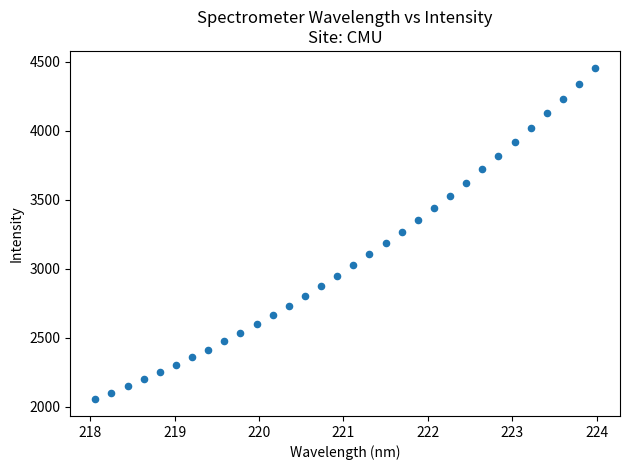

What is the range of X values (max minus min)?

5.9